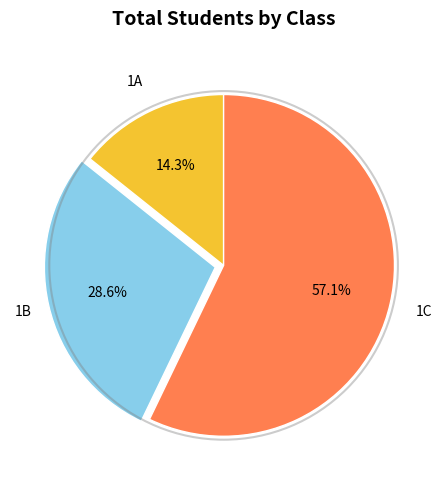

Which category has the biggest portion of the pie?

1C